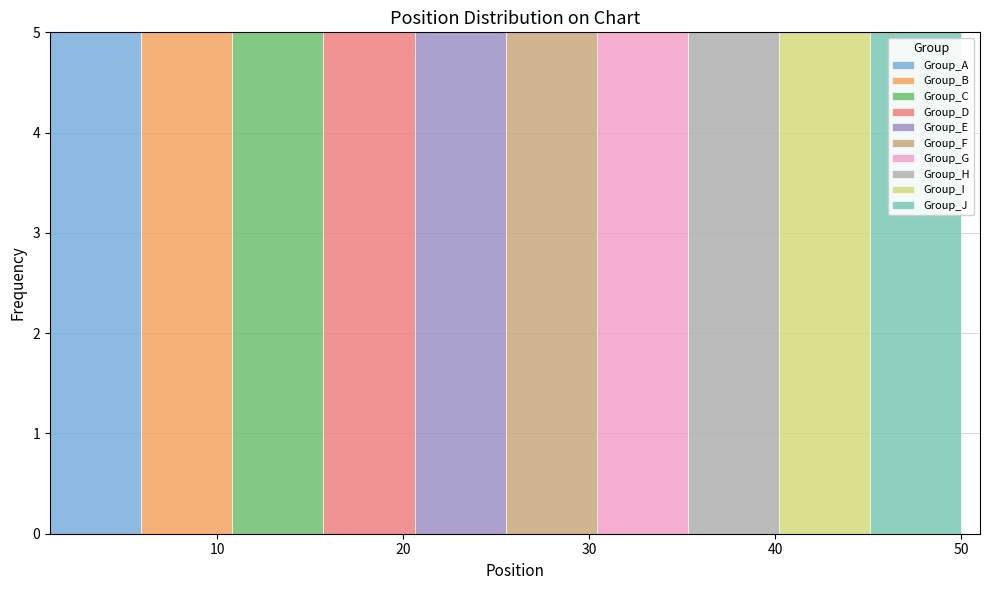

Reading left to right, list every stacked bar in this chart as the range it spans on the x-axis followed by its total height. Neither the bar edges nor the heights are printed on the chart, so give them approximately, as read against the axes.

1.0 to 5.9: 5
5.9 to 10.8: 5
10.8 to 15.7: 5
15.7 to 20.6: 5
20.6 to 25.5: 5
25.5 to 30.4: 5
30.4 to 35.3: 5
35.3 to 40.2: 5
40.2 to 45.1: 5
45.1 to 50.0: 5